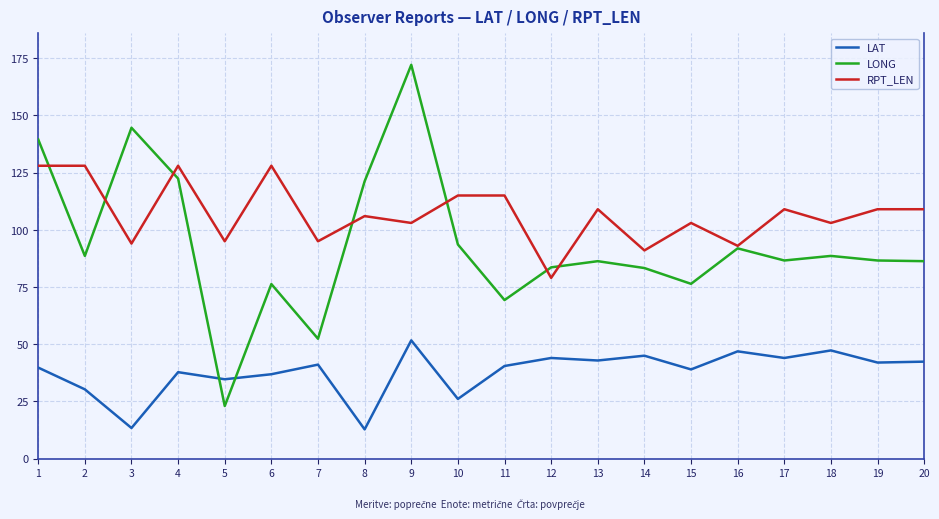

Where does the LONG series first go above 86?

1